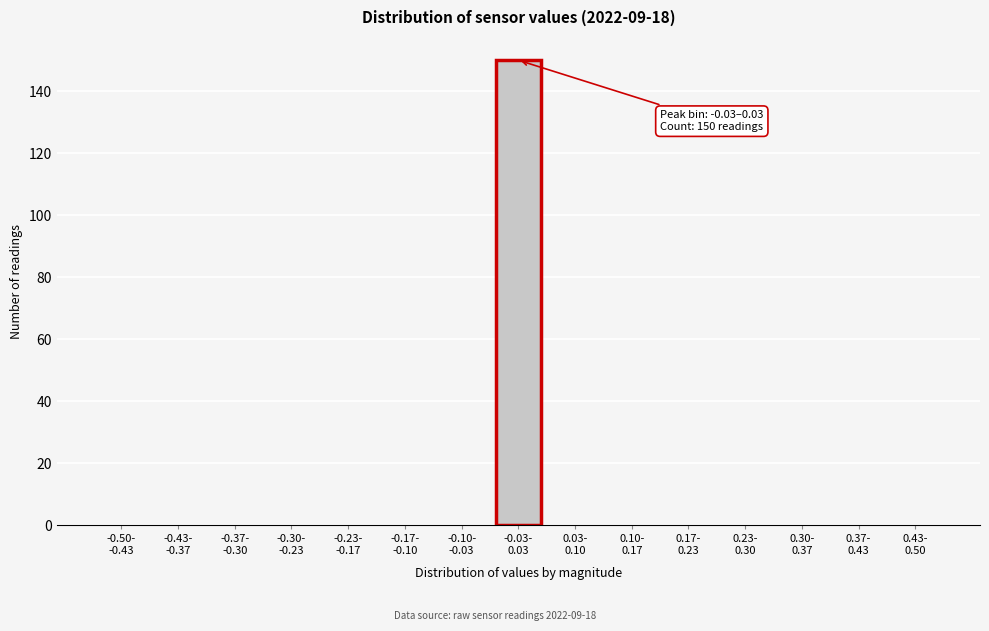

What is the maximum value shown in the chart?

150